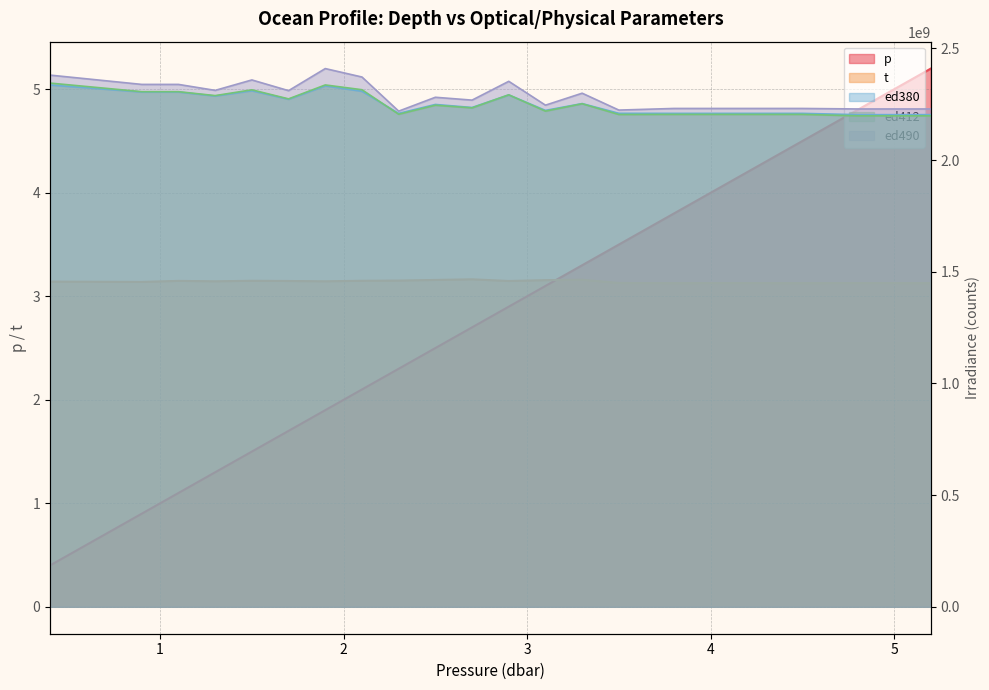

In ed412, how many points are higher than both neighbors (excluding endpoints)?

5